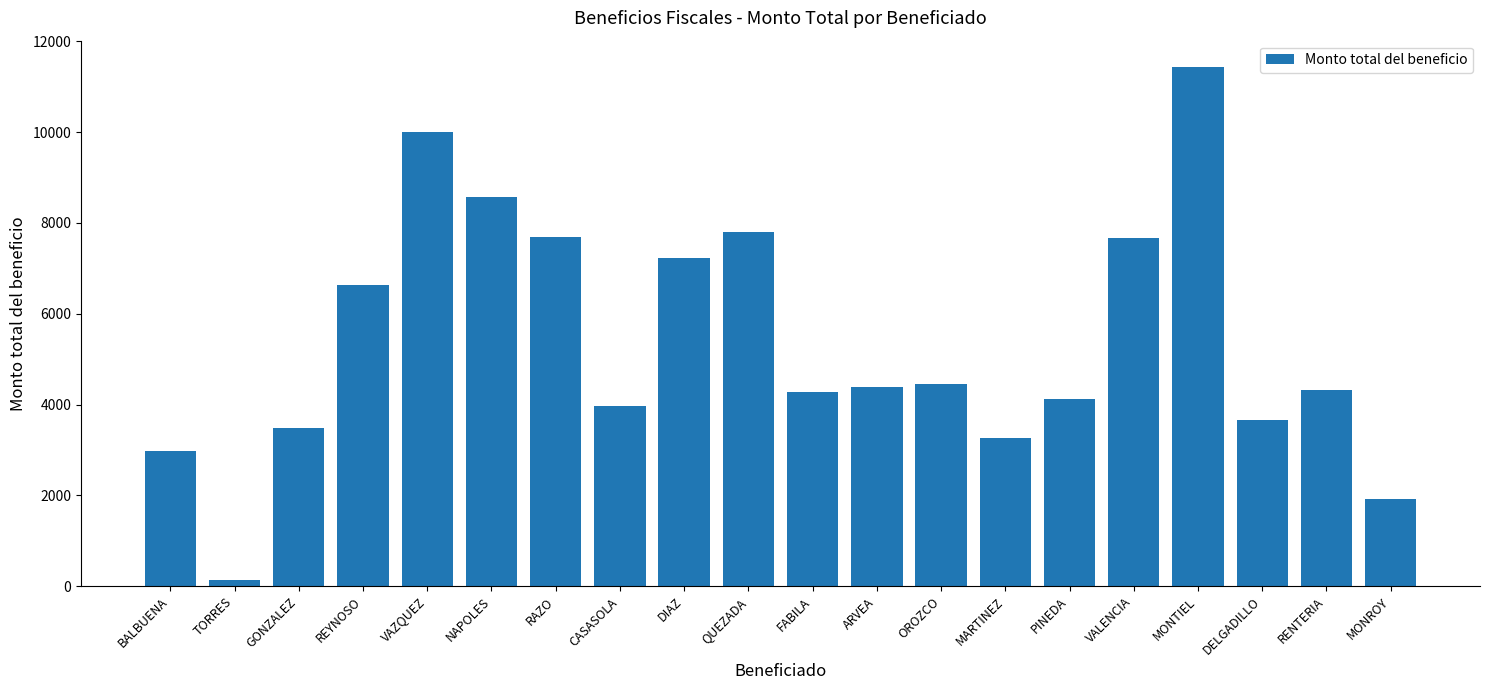

Is it true that the value at BALBUENA is 2968.2?

True